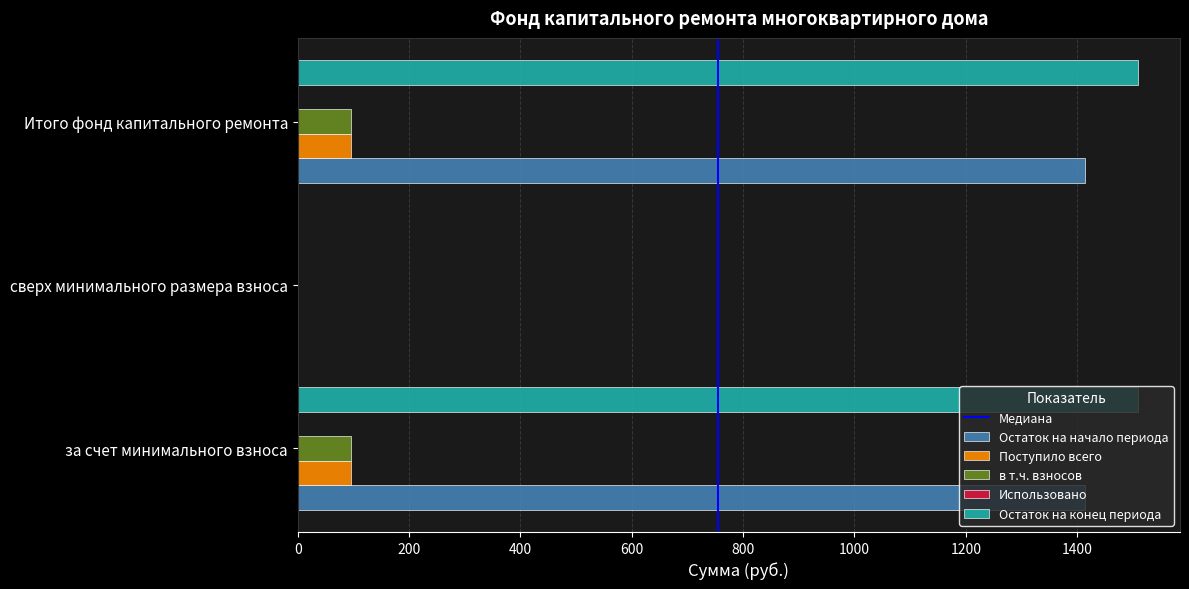

What is the sum of all Поступило всего values?

190.9